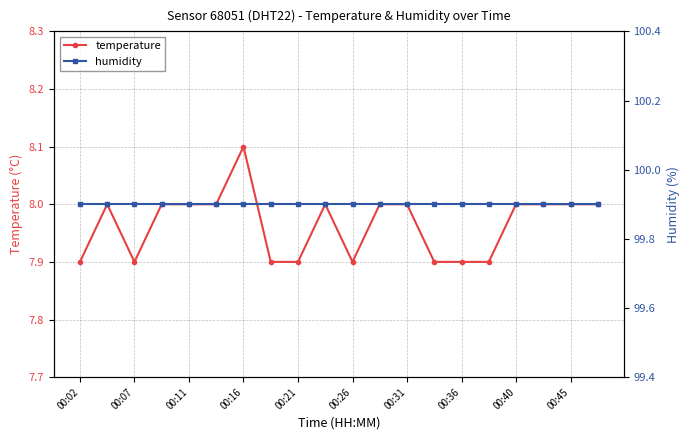

Which series has the largest total across all categories?

humidity